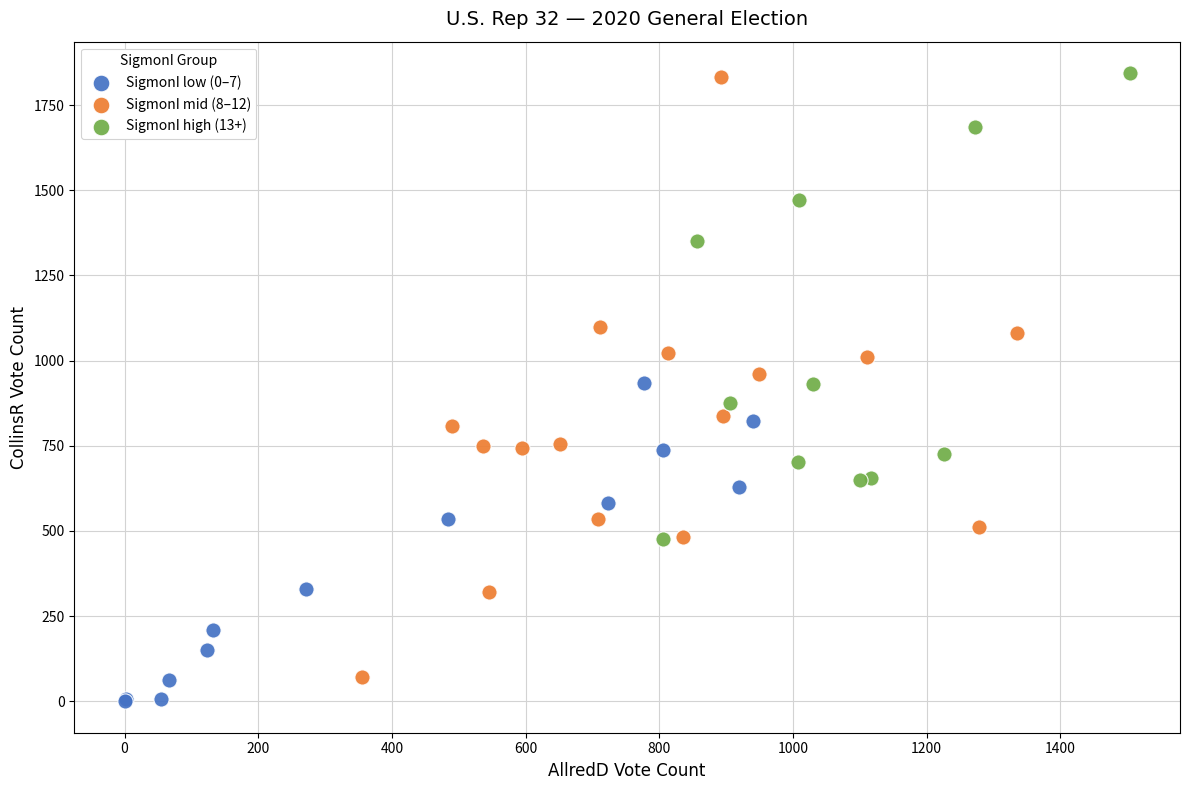

What are all the series names shown in the legend?

SigmonI low (0–7), SigmonI mid (8–12), SigmonI high (13+)